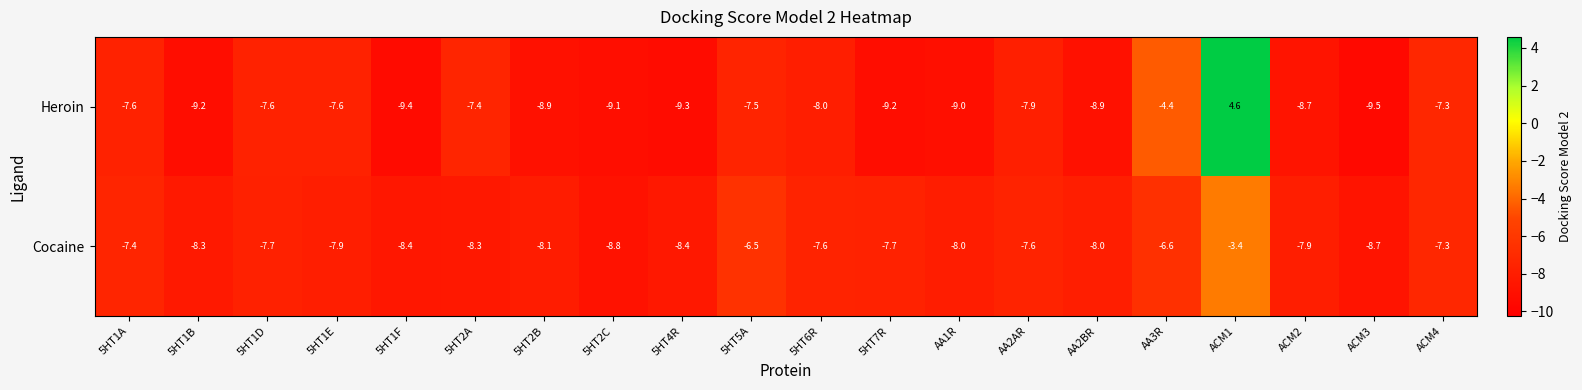

Where is Heroin nearest to the value -2?

AA3R